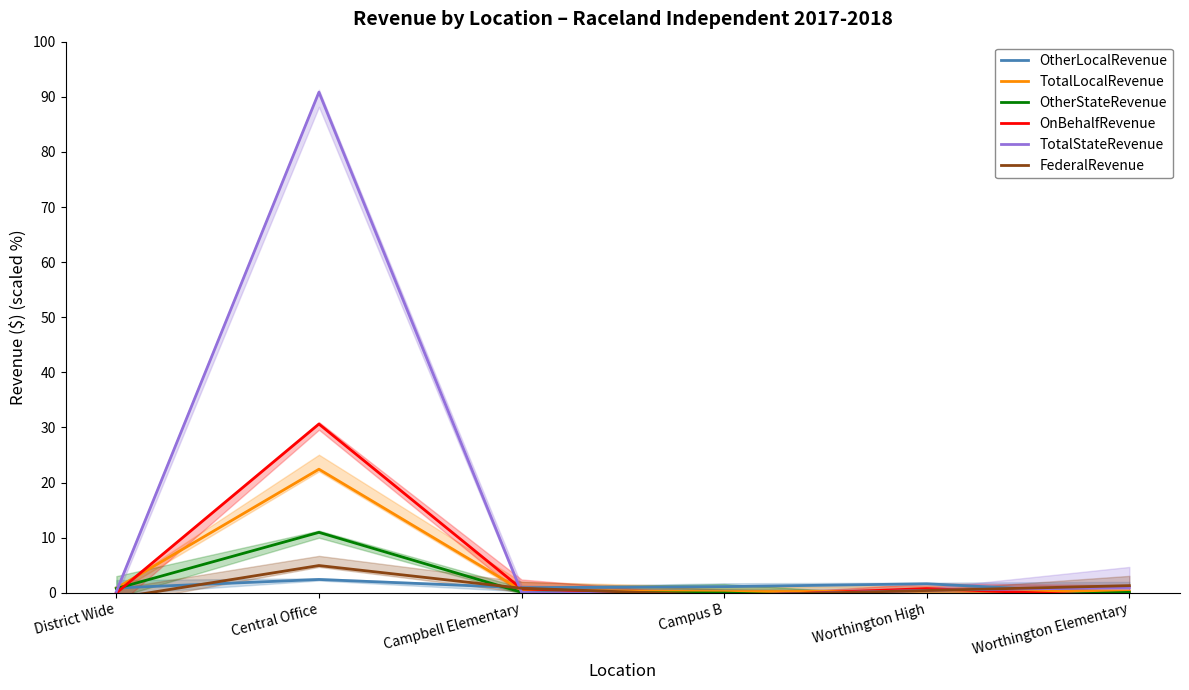

At which label does FederalRevenue first exceed 0?

Central Office